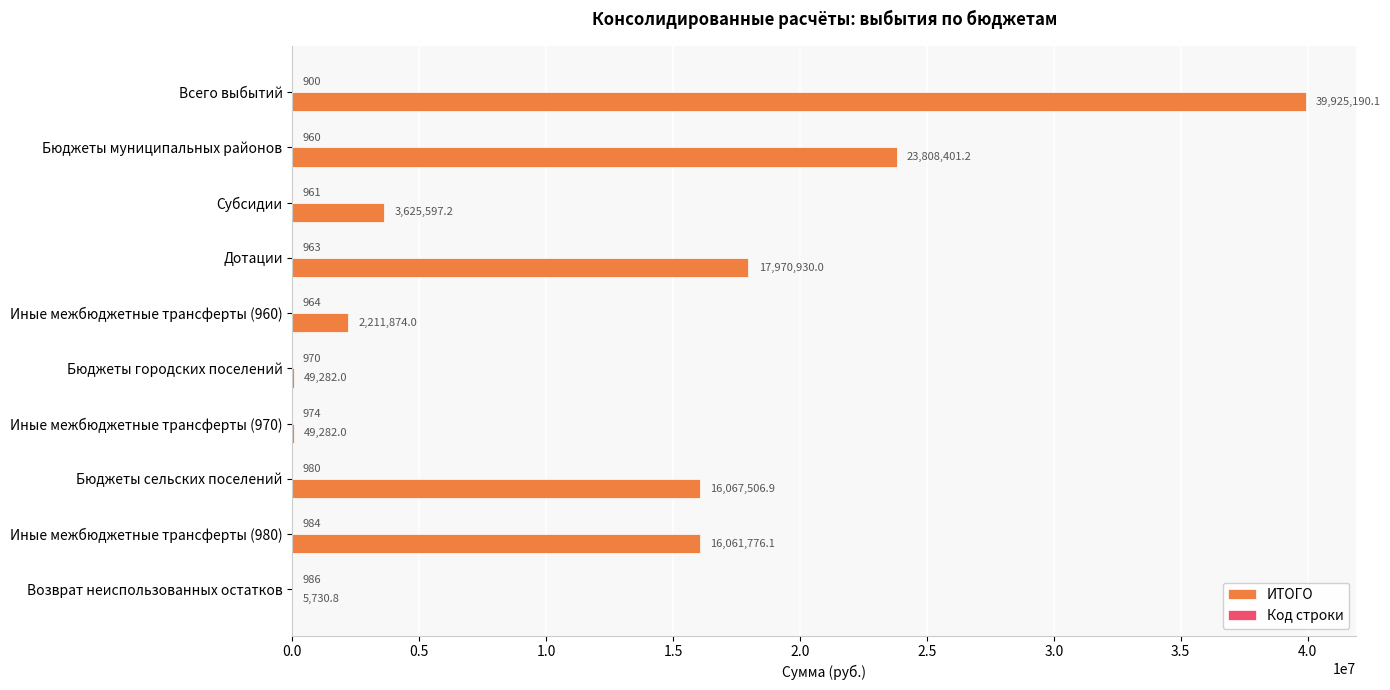

Which series has the largest total across all categories?

ИТОГО